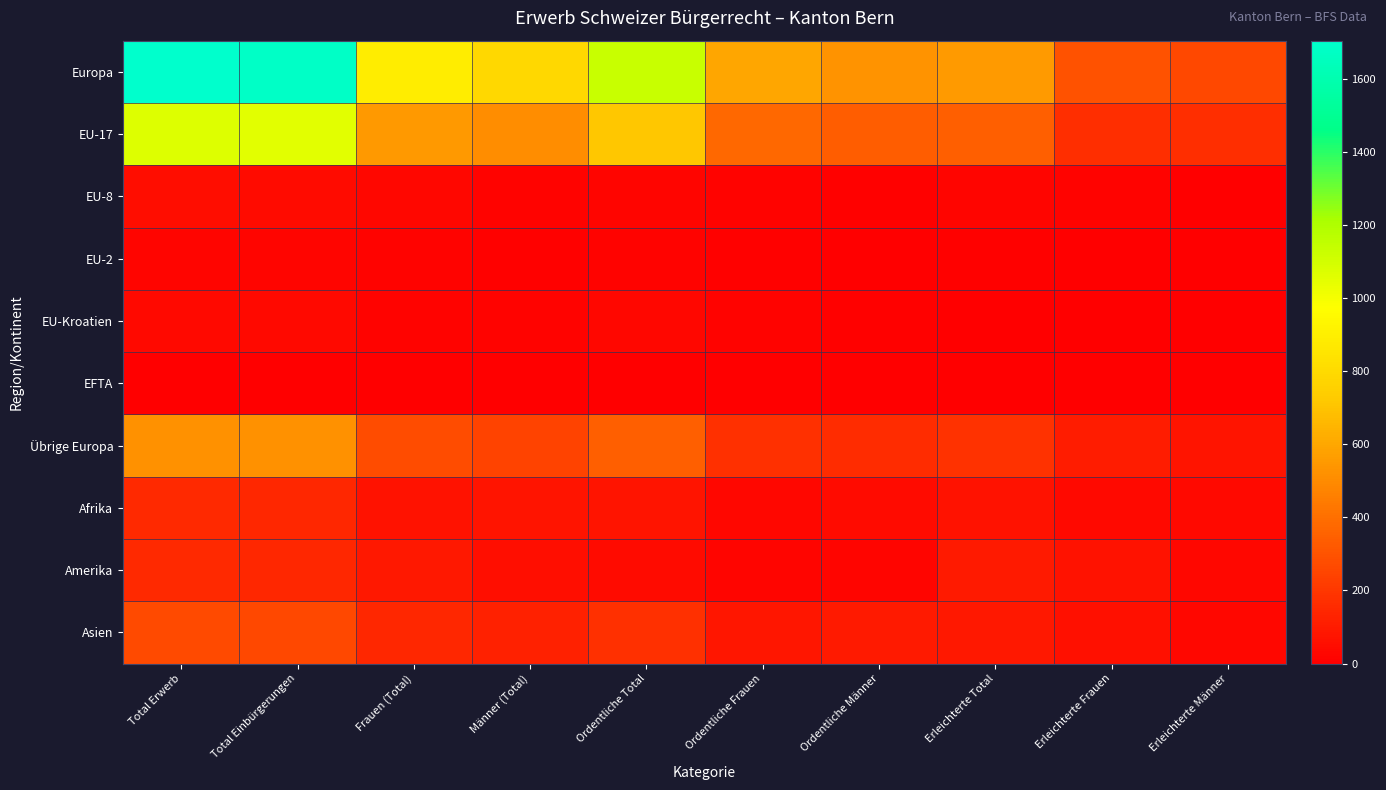

How many distinct data groups are displayed?

10